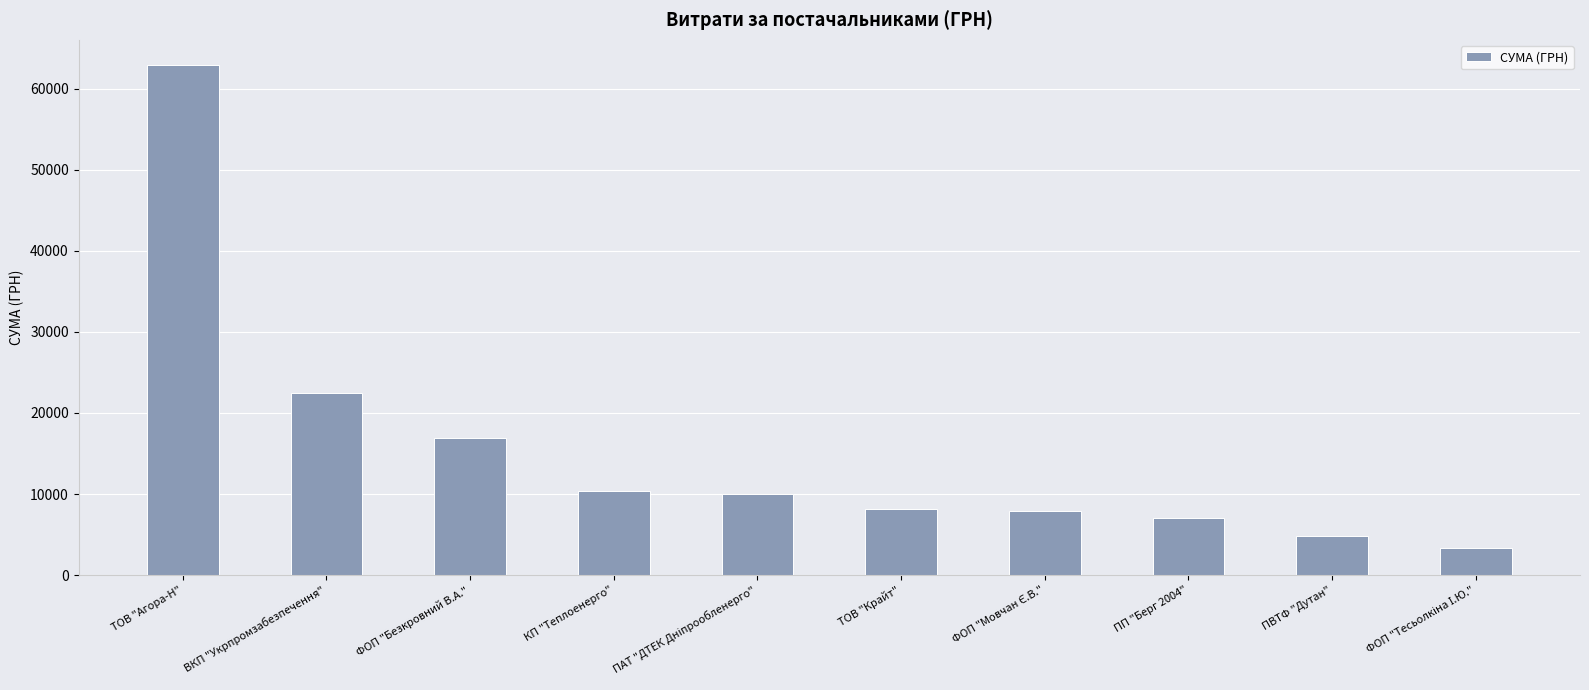

What is the difference between the maximum and minimum values?

59519.0